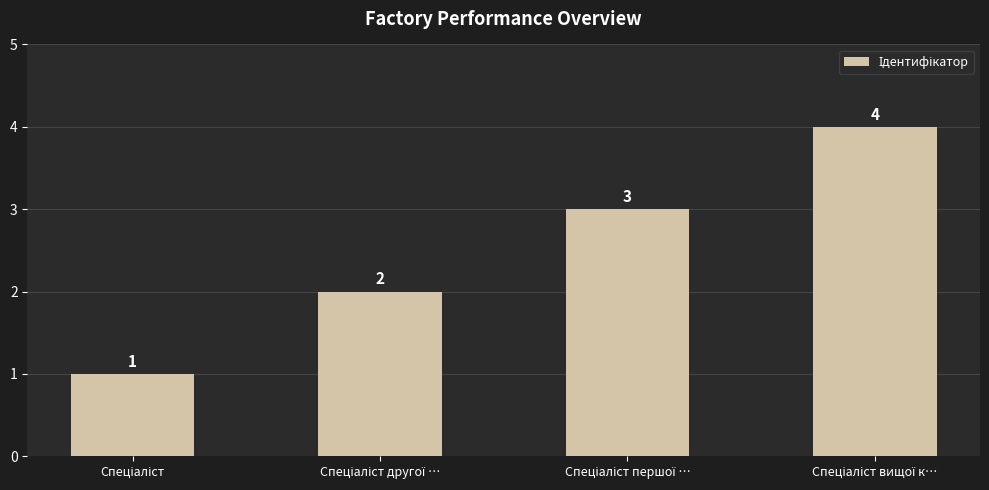

What is the value of the 2nd bar from the left?

2